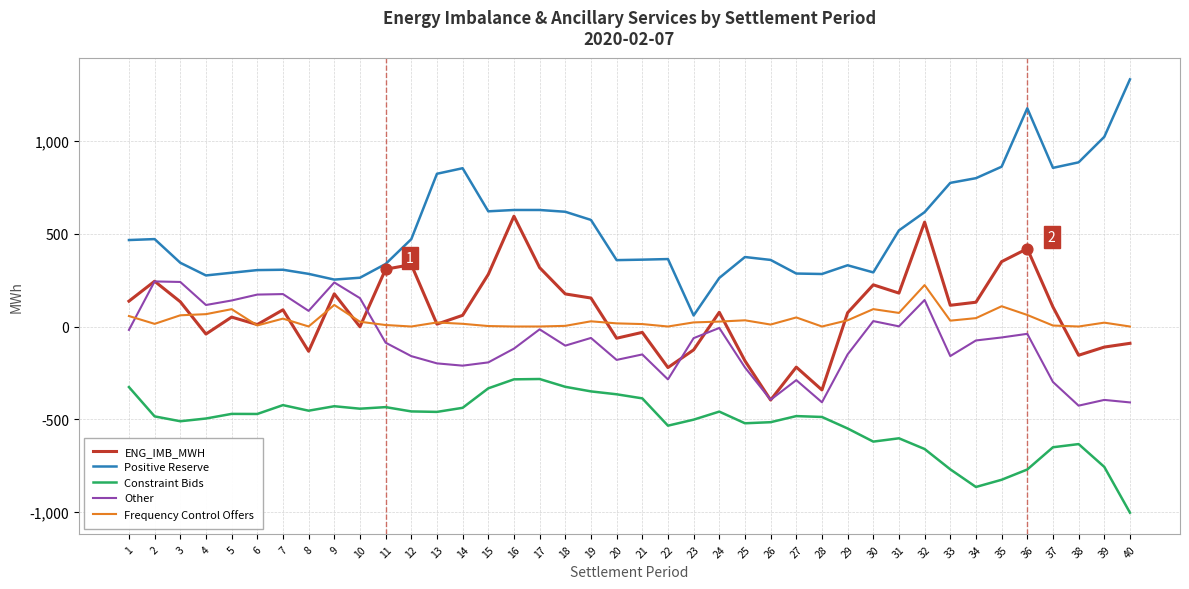

Which series has the largest total across all categories?

Positive Reserve